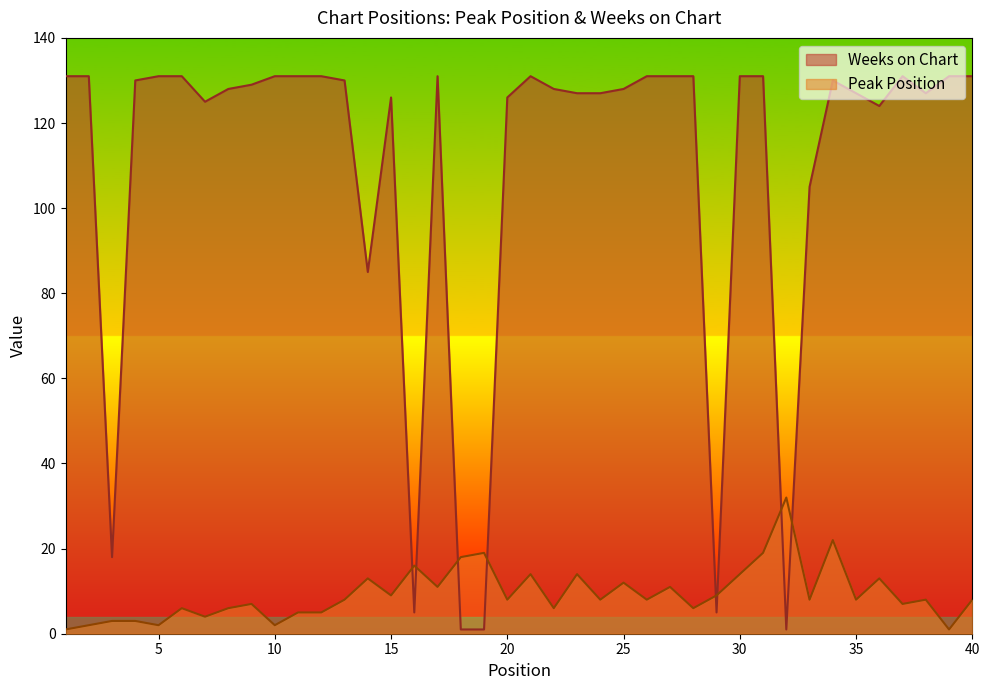

What value does the Weeks on Chart series have at 24?

127